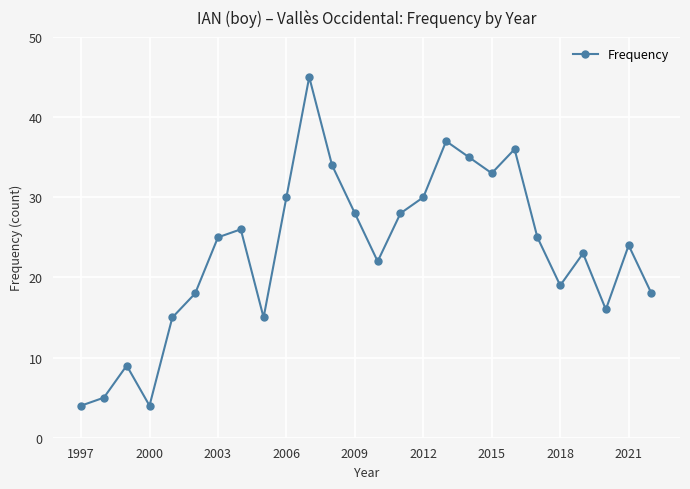

What is the smallest value displayed?

4